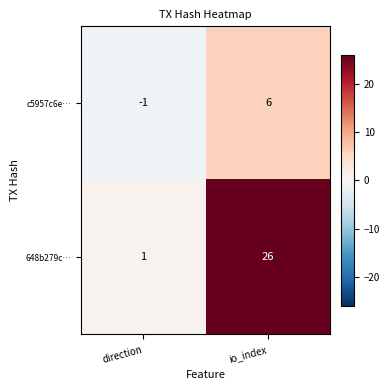

Rank the series by their maximum value, from lowest to highest.

c5957c6e…, 648b279c…